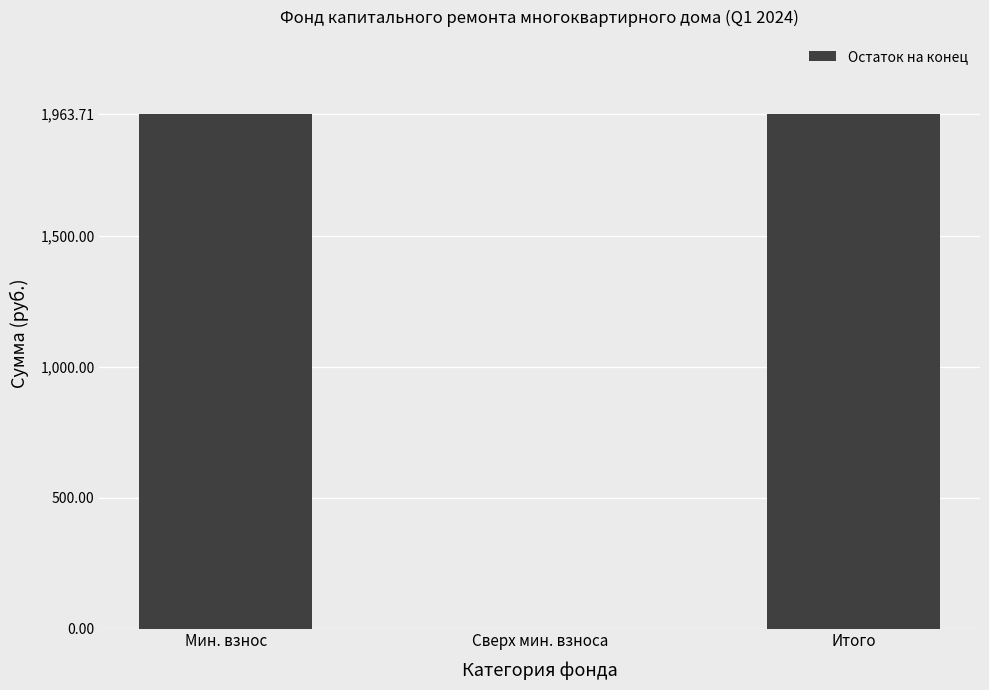

The chart shows a value of 0.0 at Сверх мин. взноса. True or false?

True